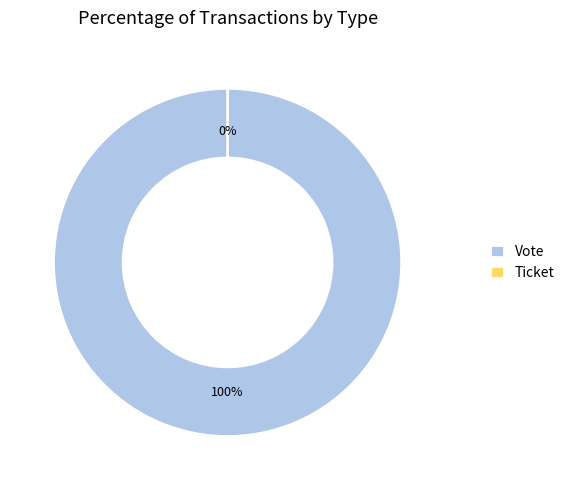

The Ticket slice represents 1% of the pie. True or false?

False